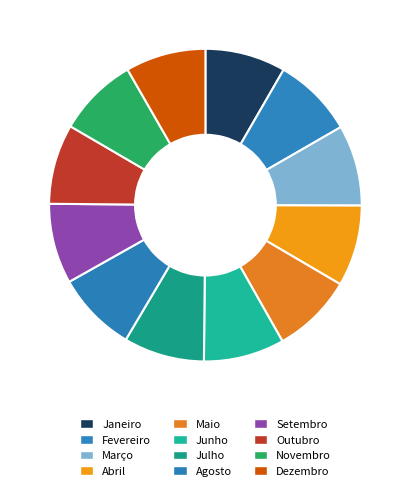

Approximately how many times larger is the value at Maio compared to Junho?

1.0